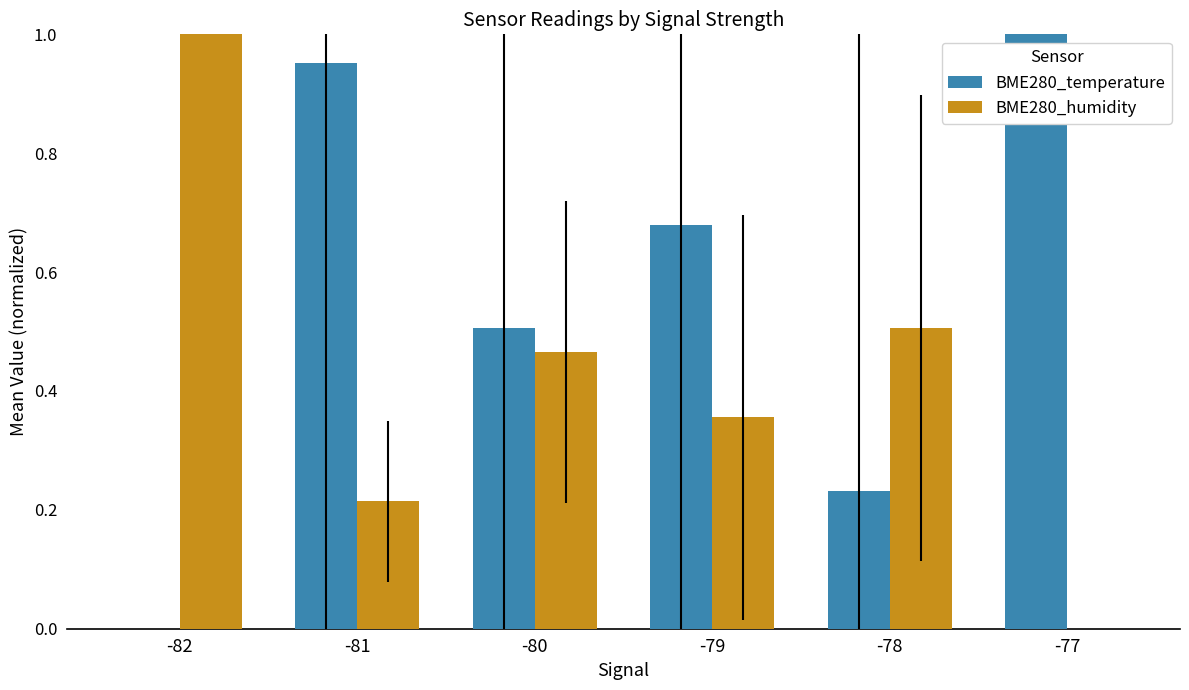

Which series has the largest total across all categories?

BME280_temperature